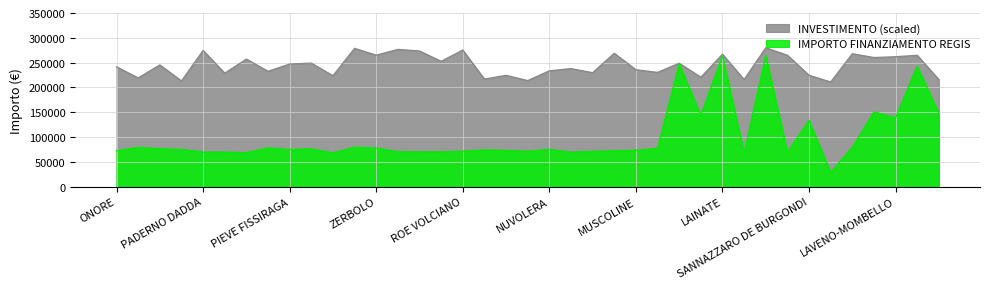

Does the chart have visible grid lines?

Yes